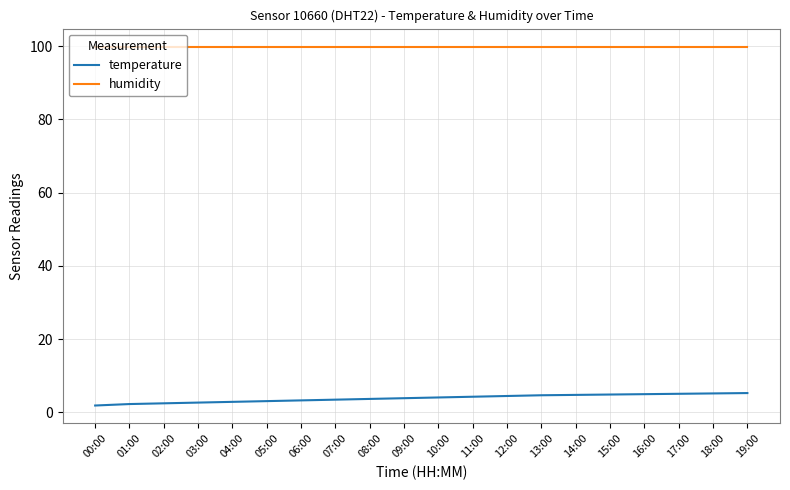

True or false: temperature and humidity cross at least once.

False